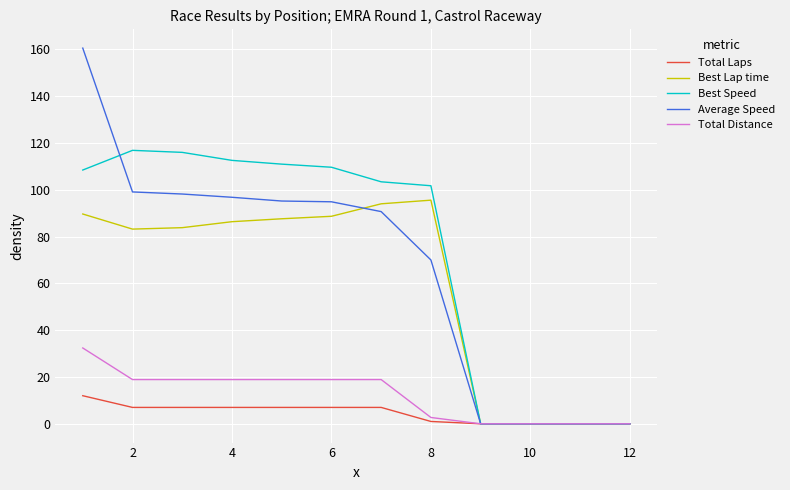

What is the maximum value for Best Lap time?

95.6